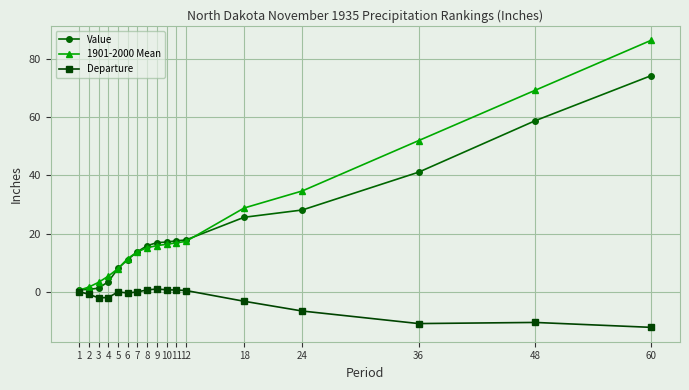

What are all the series names shown in the legend?

Value, 1901-2000 Mean, Departure